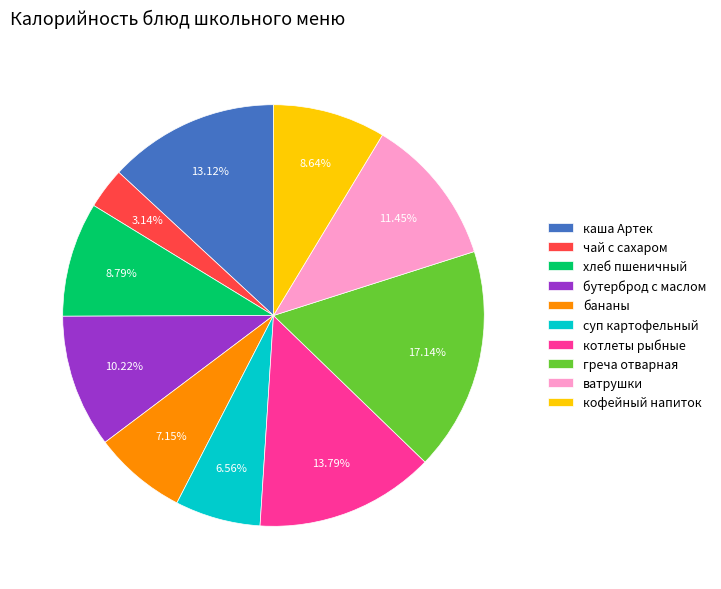

To the nearest percent, what is the average slice percentage?

10%